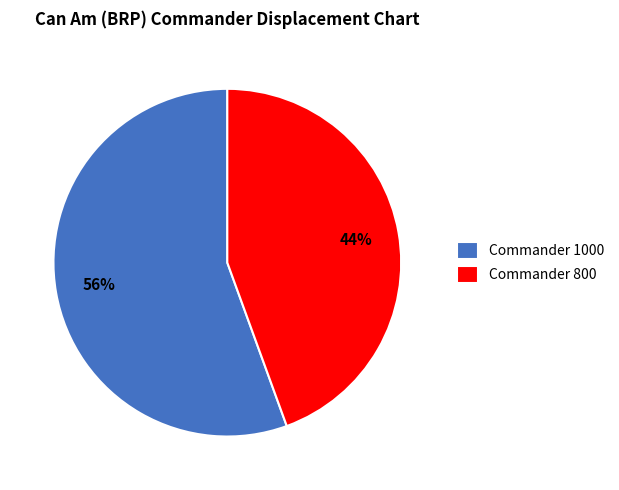

What percentage is the Commander 800 slice, to the nearest percent?

44%